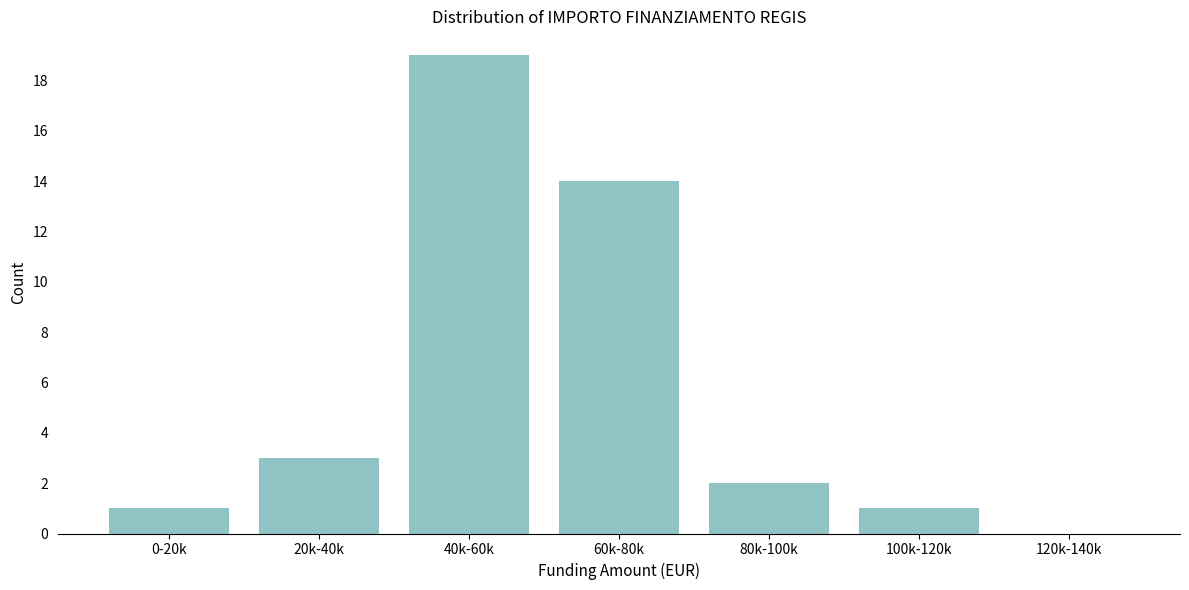

Reading left to right, what are all the values shown in this chart?

0-20k=1	20k-40k=3	40k-60k=19	60k-80k=14	80k-100k=2	100k-120k=1	120k-140k=0